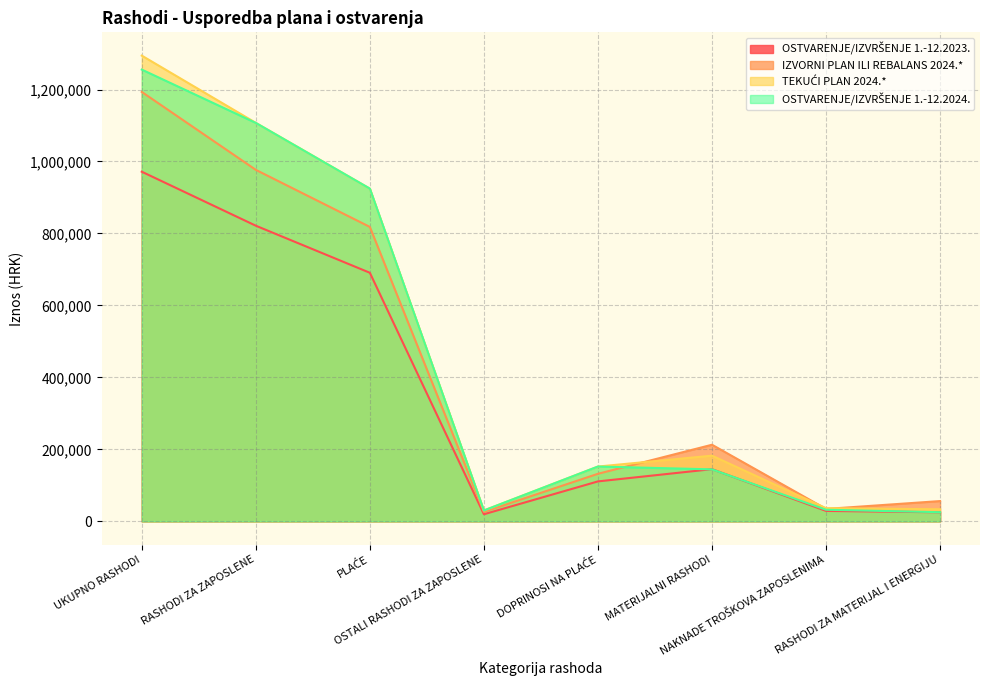

What is the average value of the OSTVARENJE/IZVRŠENJE 1.-12.2024. series?

459003.9